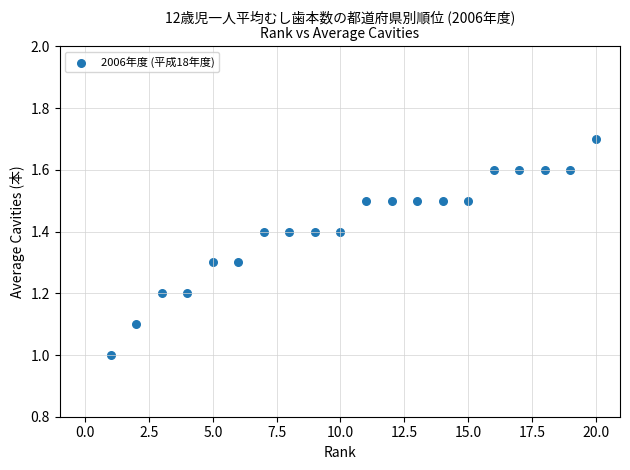

What is the range of Y values (max minus min)?

0.7